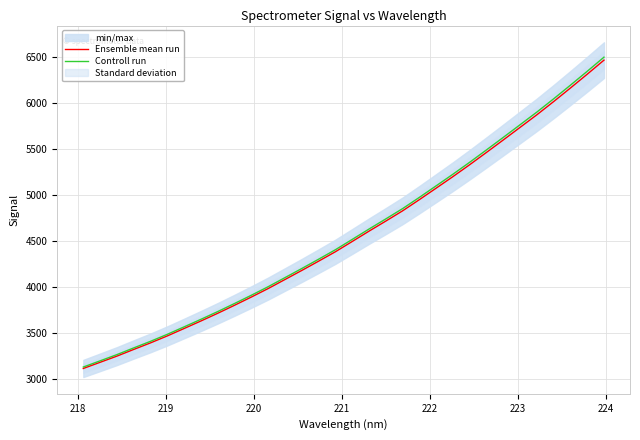

What is the minimum value for Controll run?

3128.6